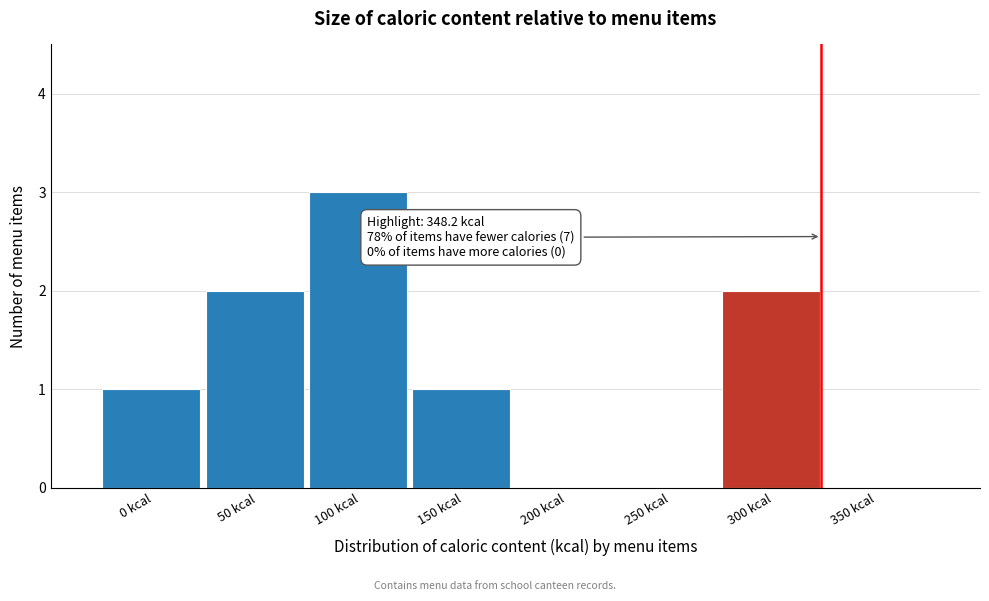

Reading left to right, extract all data points from this chart.

0 kcal=1	50 kcal=2	100 kcal=3	150 kcal=1	200 kcal=0	250 kcal=0	300 kcal=2	350 kcal=0